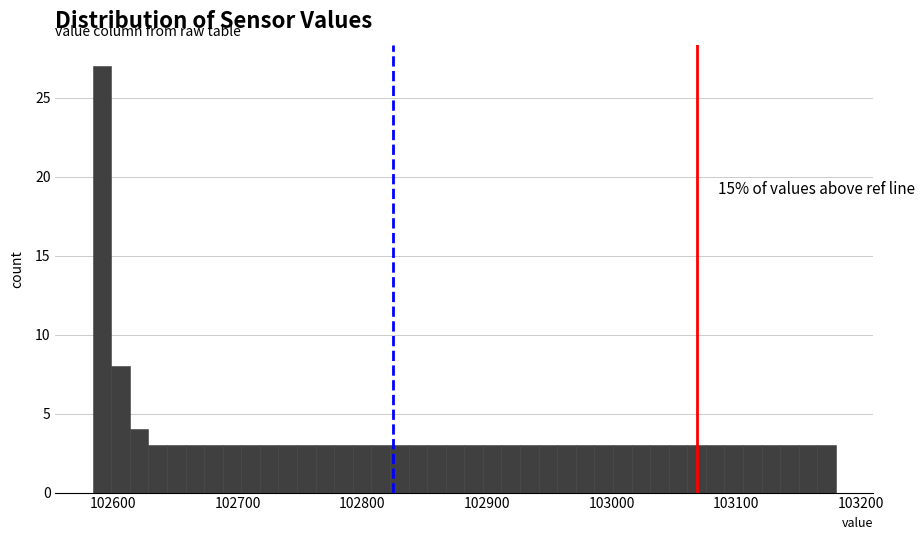

Around what value on the x-axis is the tallest bar? Give the approximate position of its centre, as read against the axis.

102590